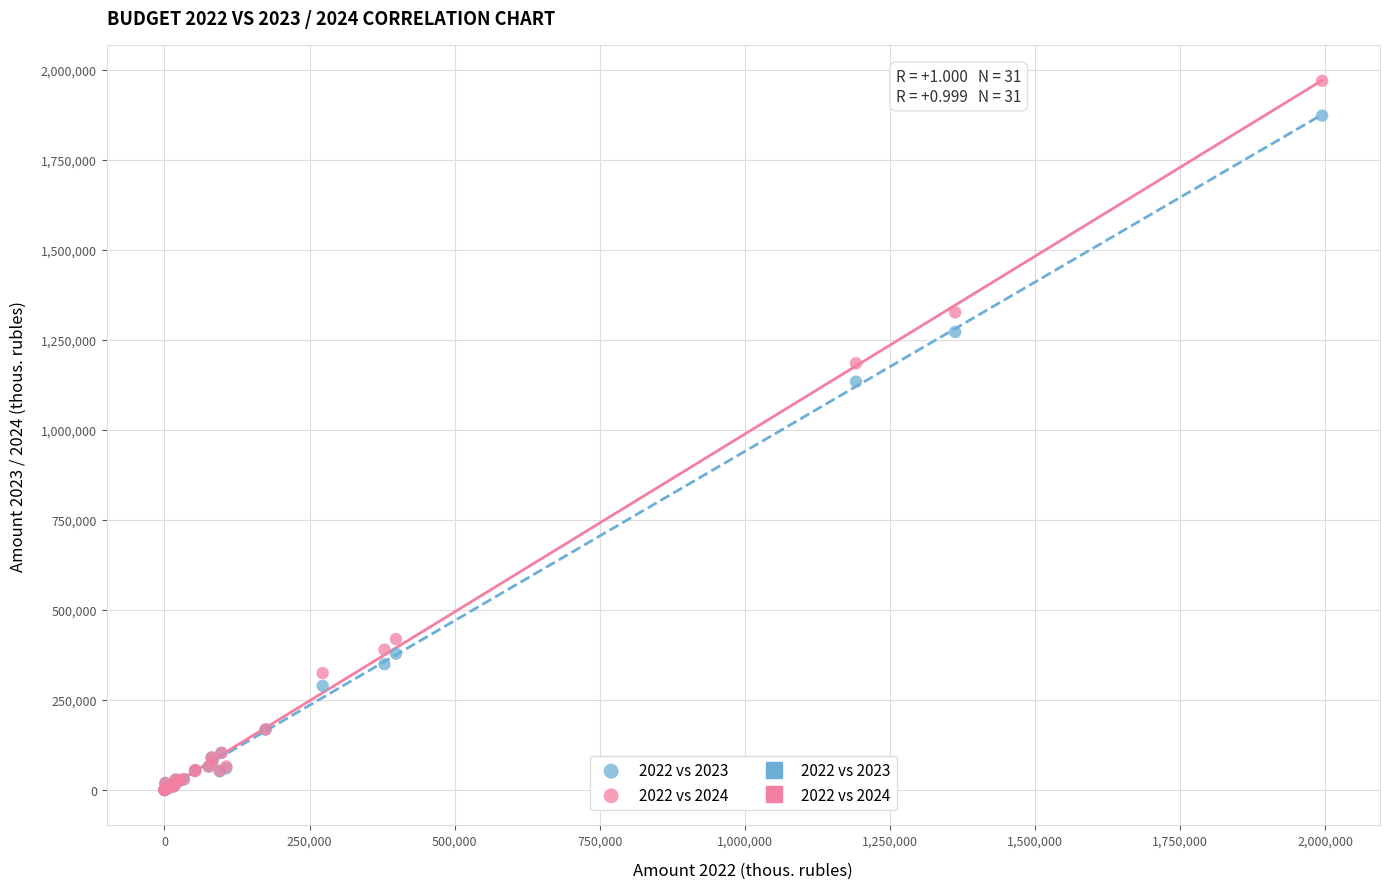

Across all series, what Y value is closest to 984915?

1134007.2